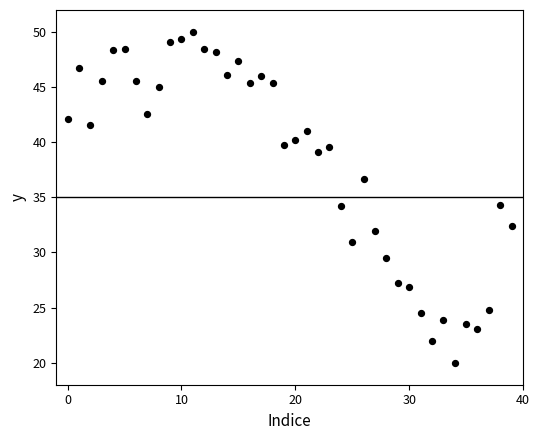

What is the range of Y values (max minus min)?

30.0